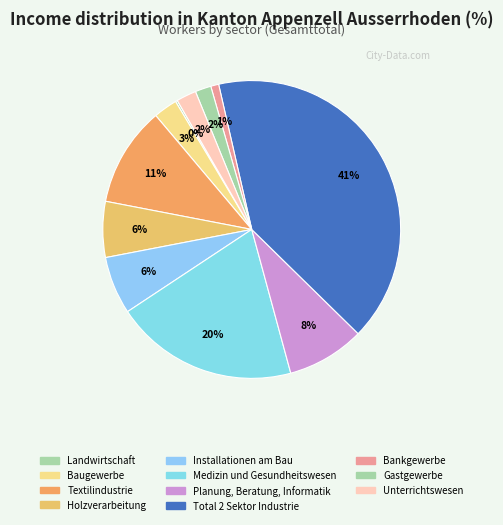

Which slice is the smallest?

Landwirtschaft